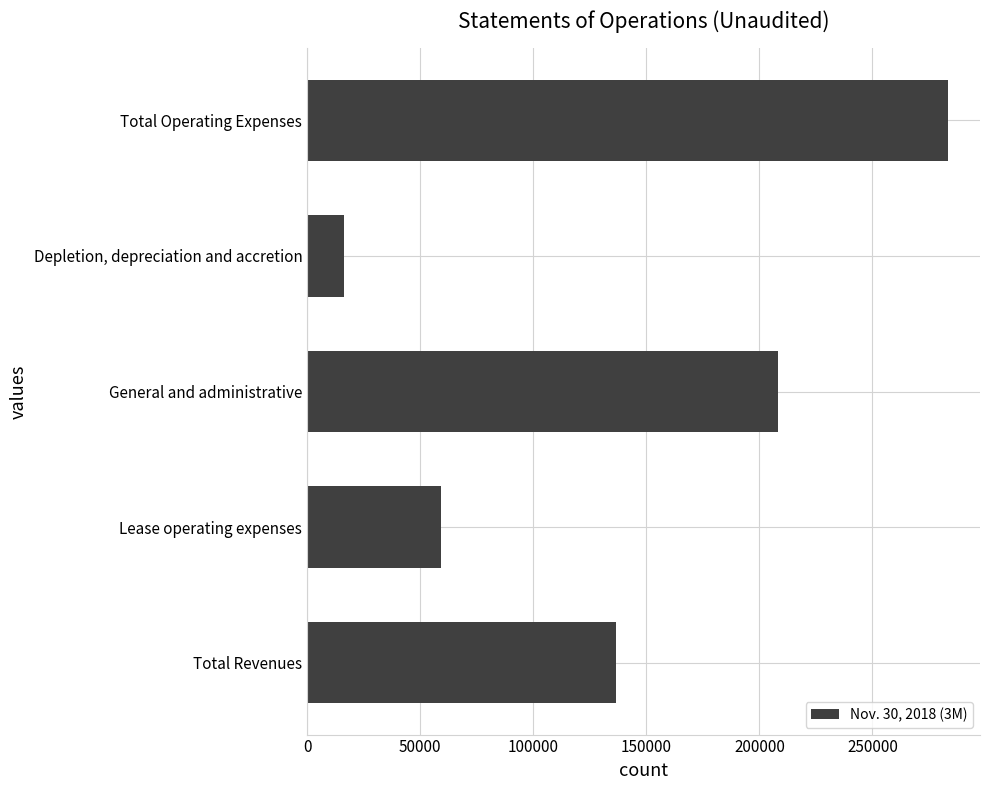

How many categories are shown in the chart?

5